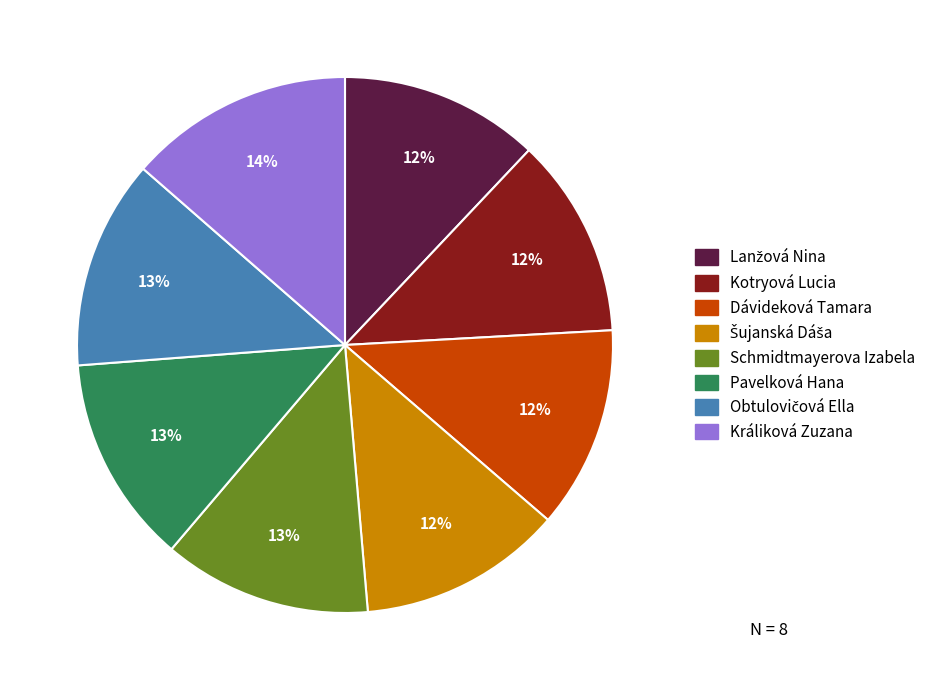

Which slice is the largest?

Králiková Zuzana